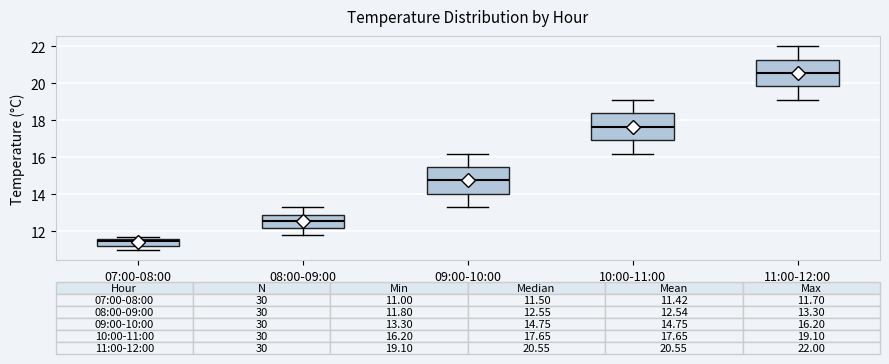

Which box's median line is the highest?

11:00-12:00